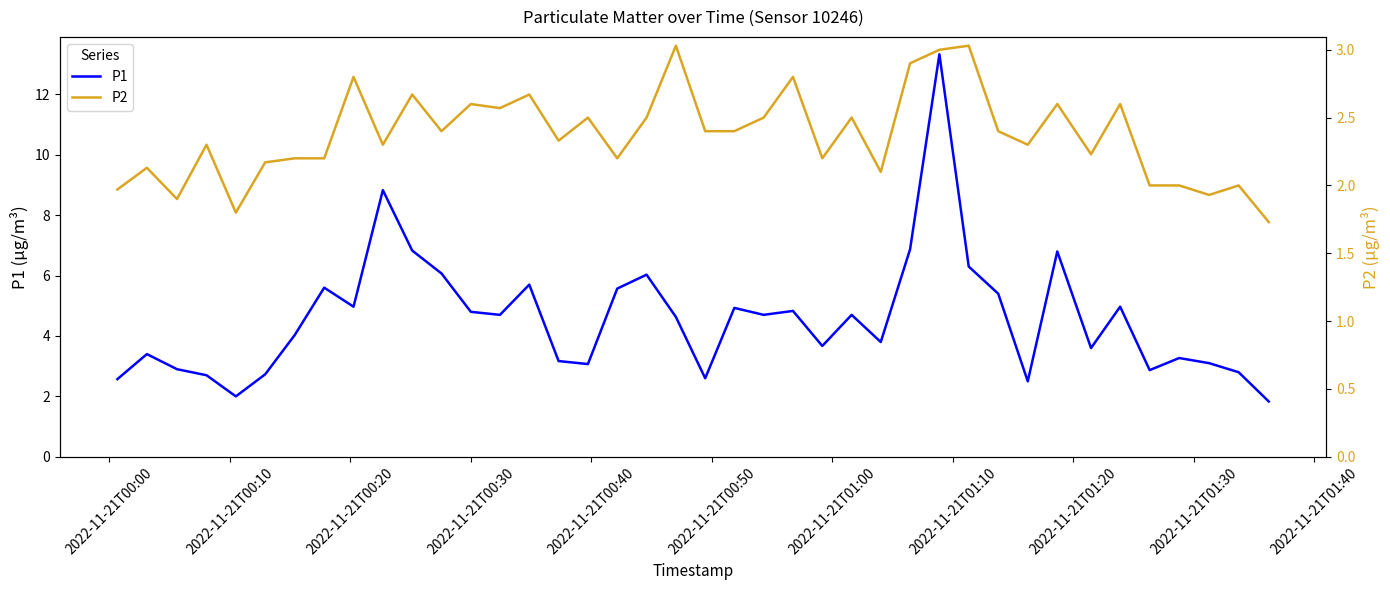

What is the lowest value of the P1 series?

1.8